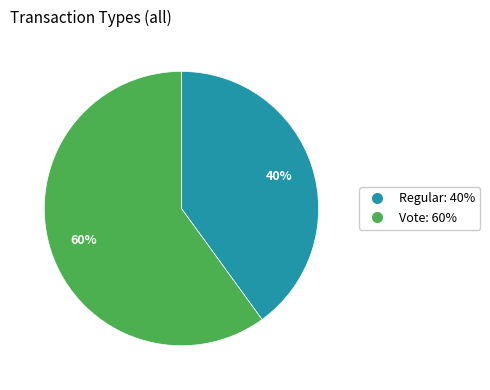

Is the sum of Regular and Vote greater than half?

Yes